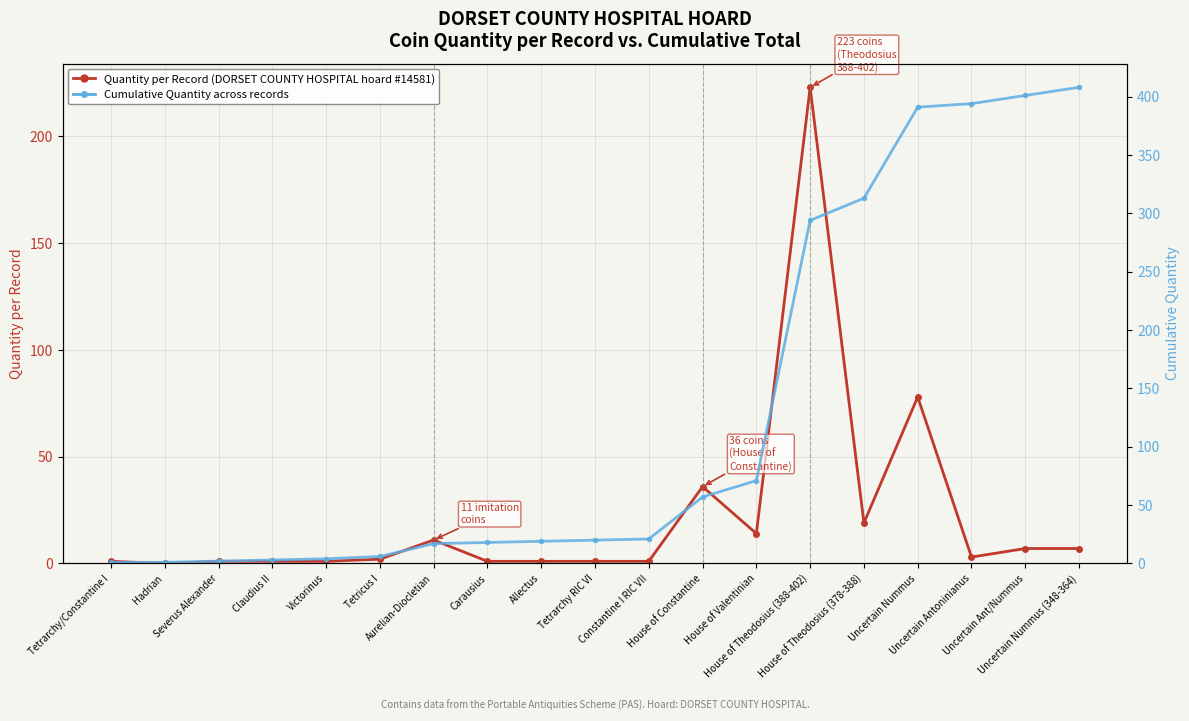

True or false: Quantity per Record (DORSET COUNTY HOSPITAL) has a value of 19 at Uncertain Nummus.

False